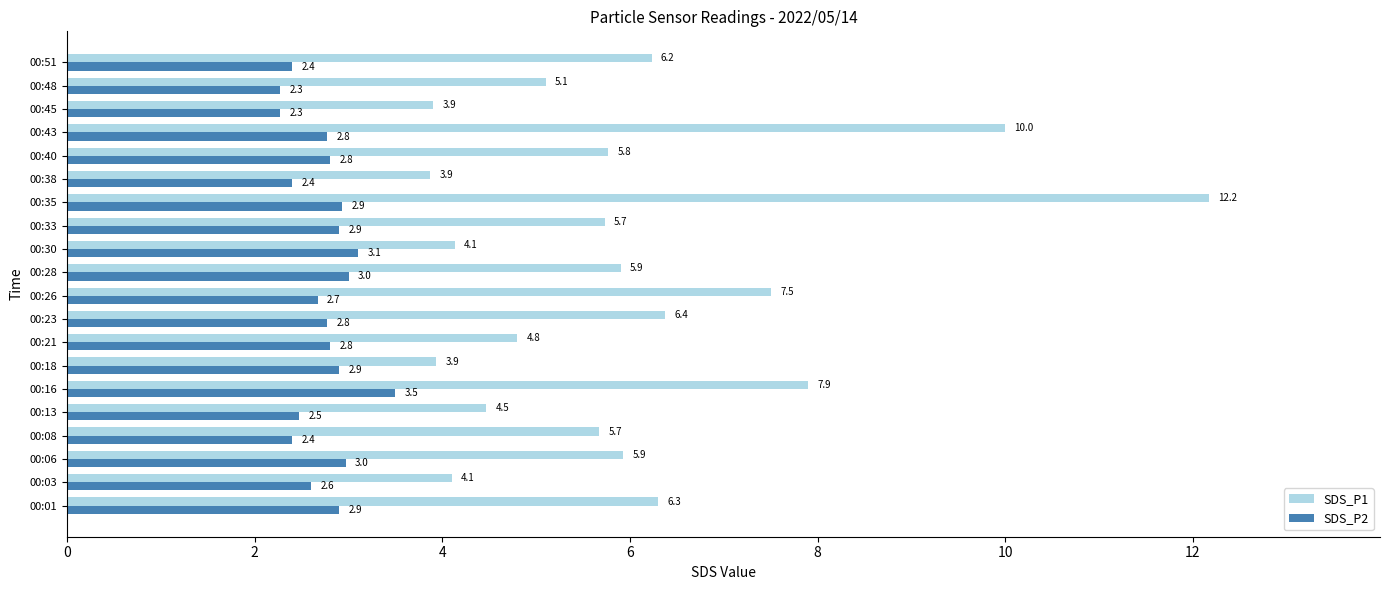

Which series has the largest total across all categories?

SDS_P1